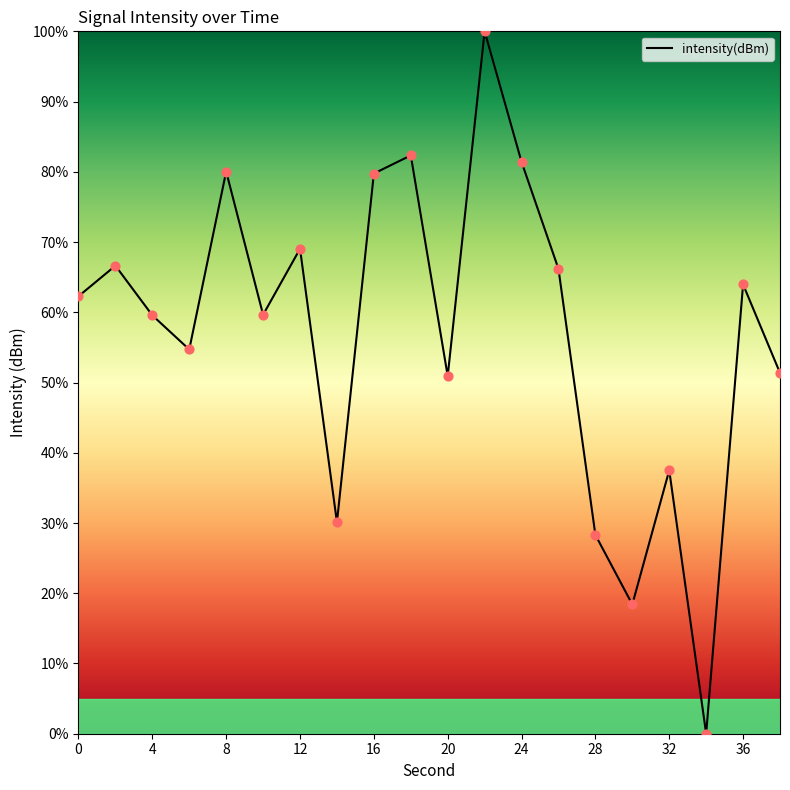

What is the greatest value displayed?

100.0